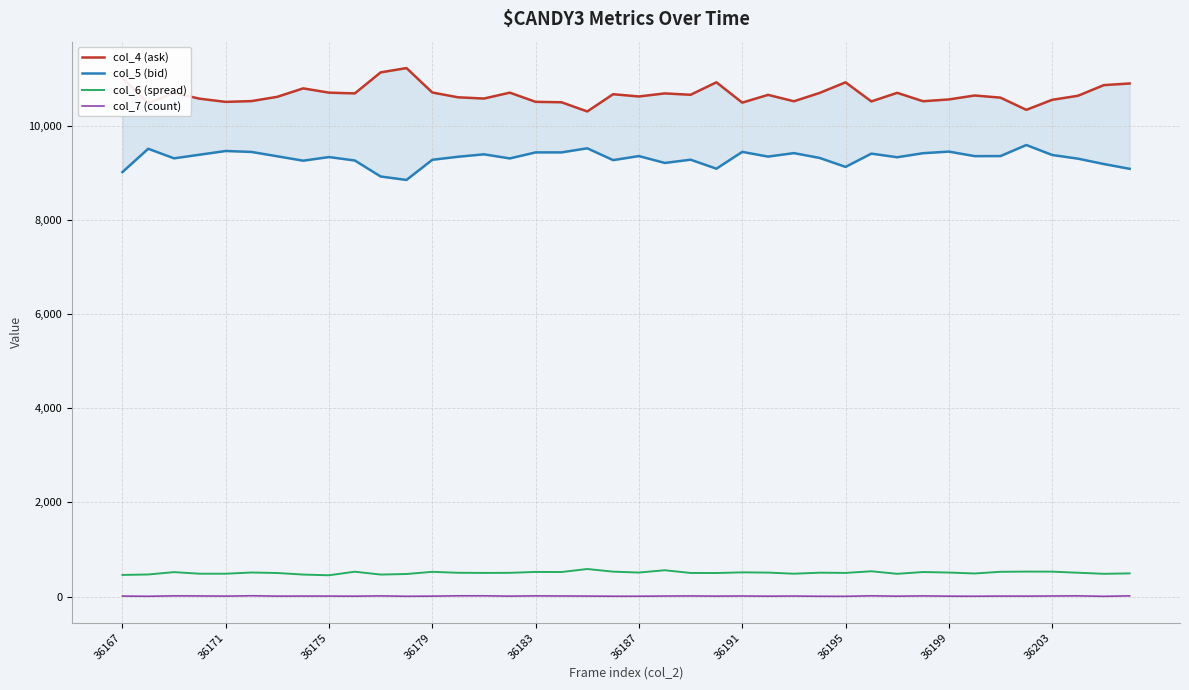

What is the value of the col_6 (spread) point at the 16th from the left?

503